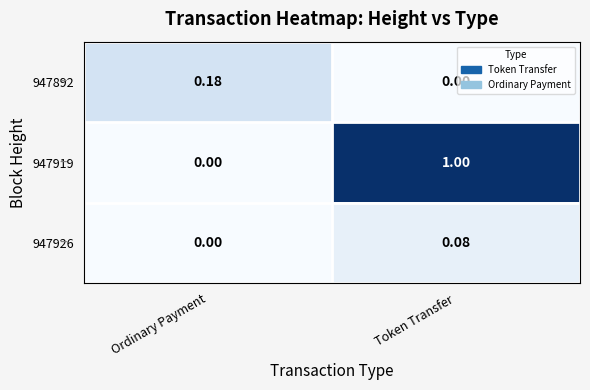

Where is 947926 nearest to the value 0?

Ordinary Payment